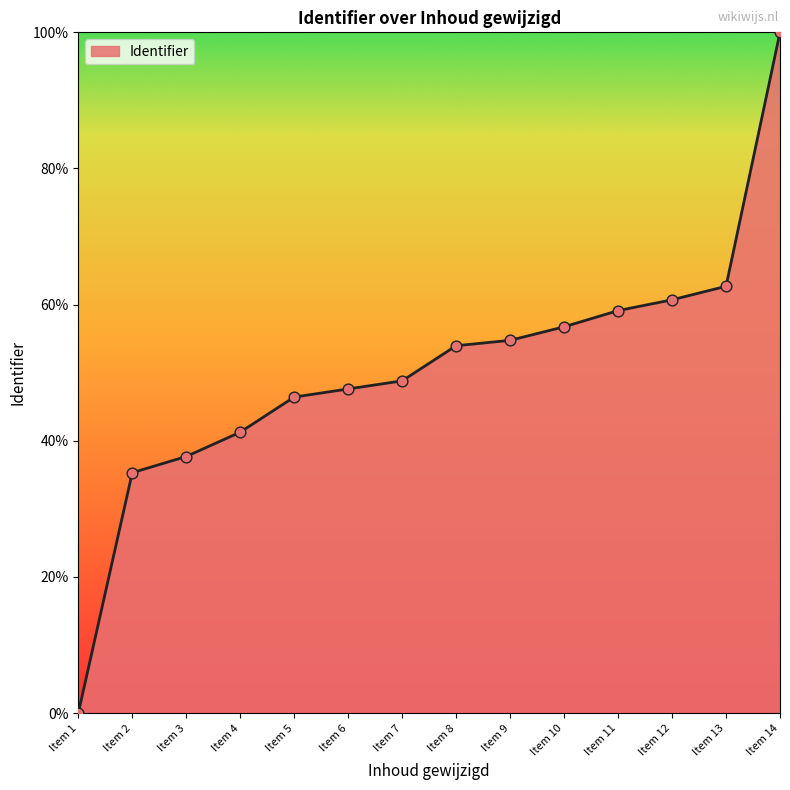

Between Item 2 and Item 1, which is larger?

Item 2